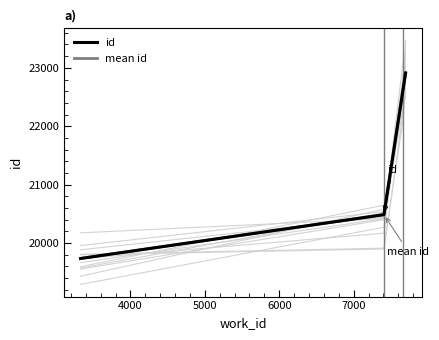

Reading left to right, what are all the values shown in this chart?

id: 19734	20485	22640	22912
mean id: 19734	20485	22640	22912